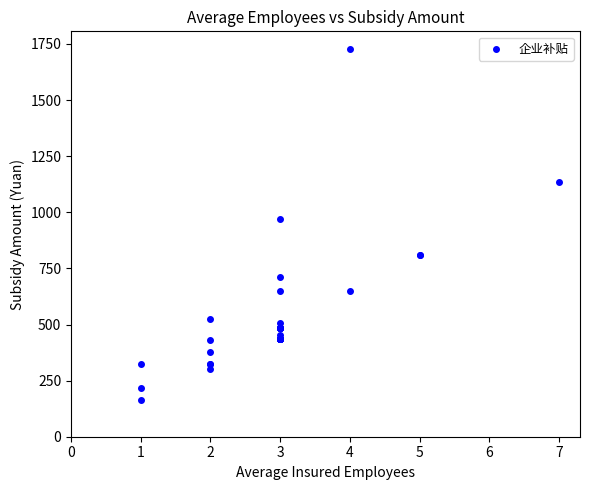

What Y value in the scatter plot is closest to 945?

972.0